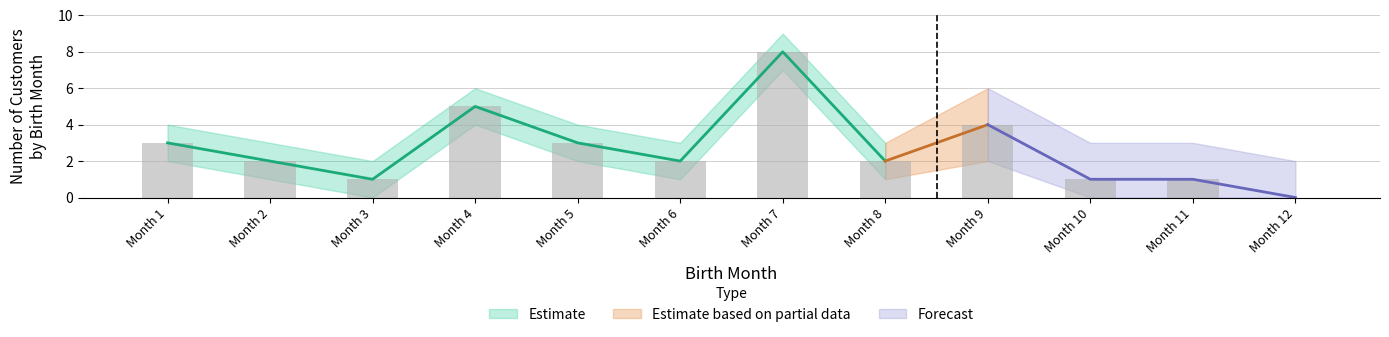

What is the sum of the upper_estimate values at 1 and 4?

10